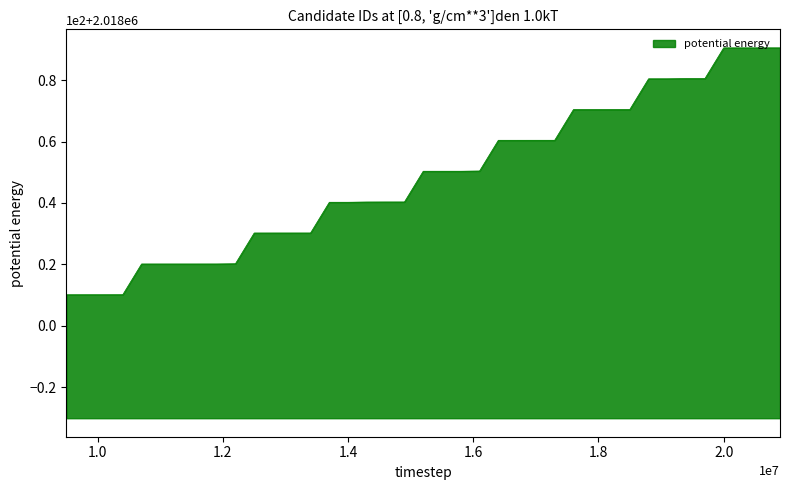

Does the chart display data point markers on the line(s)?

No